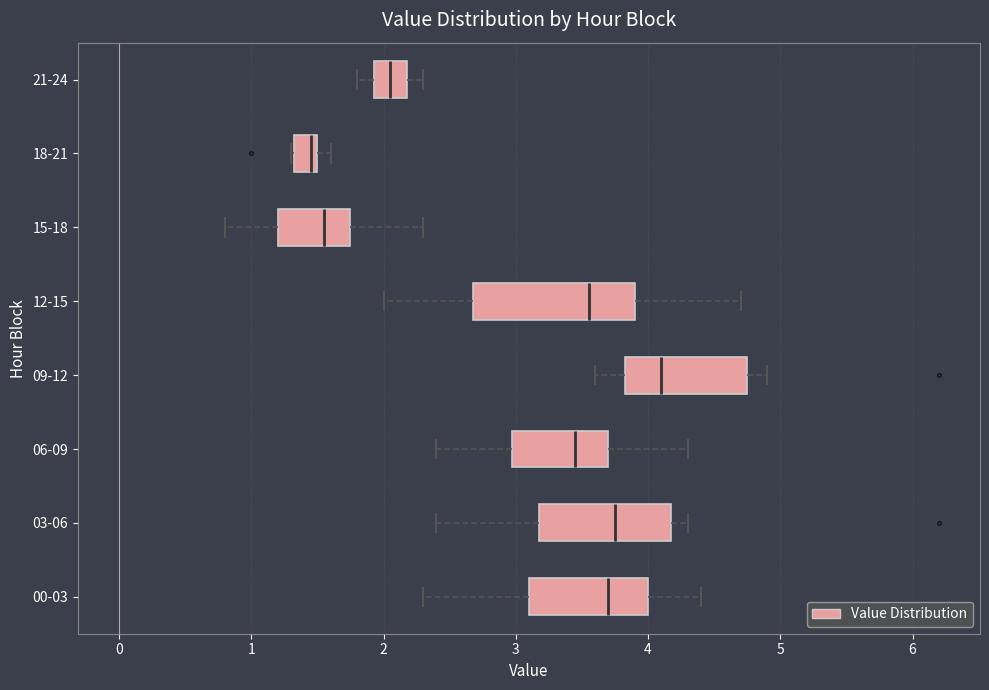

Reading bottom to top, transcribe this box plot: for each box, give where its median line is, the range the box spans, and where its two whiskers end, as read against the x-axis. The values are not printed on the chart, so give them approximately, as read against the axis.

00-03: median 3.7, box 3.1 to 4.0, whiskers 2.3 to 4.4
03-06: median 3.8, box 3.2 to 4.2, whiskers 2.4 to 4.3
06-09: median 3.5, box 3.0 to 3.7, whiskers 2.4 to 4.3
09-12: median 4.1, box 3.8 to 4.8, whiskers 3.6 to 4.9
12-15: median 3.6, box 2.7 to 3.9, whiskers 2.0 to 4.7
15-18: median 1.6, box 1.2 to 1.8, whiskers 0.8 to 2.3
18-21: median 1.5 (just left of the box's right edge), box 1.3 to 1.5, whiskers 1.3 to 1.6
21-24: median 2.1, box 1.9 to 2.2, whiskers 1.8 to 2.3